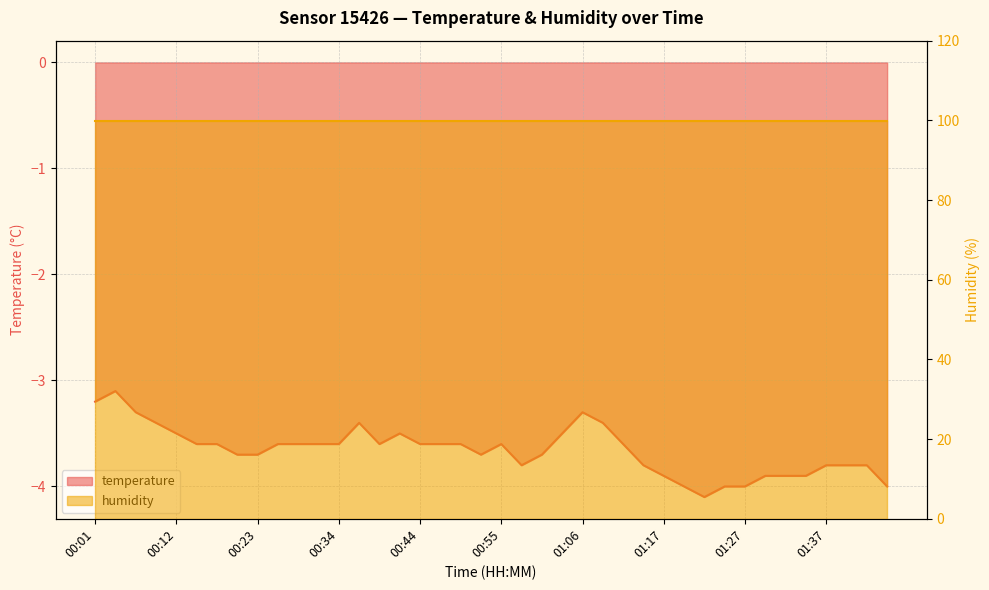

Rank the categories by value from highest to lowest.

00:04, 00:01, 00:07, 01:06, 00:09, 00:37, 01:09, 00:12, 00:42, 01:03, 00:15, 00:18, 00:26, 00:29, 00:31, 00:34, 00:39, 00:44, 00:47, 00:49, 00:55, 01:11, 00:20, 00:23, 00:52, 01:00, 00:58, 01:14, 01:37, 01:40, 01:42, 01:17, 01:30, 01:32, 01:35, 01:20, 01:25, 01:27, 01:48, 01:22